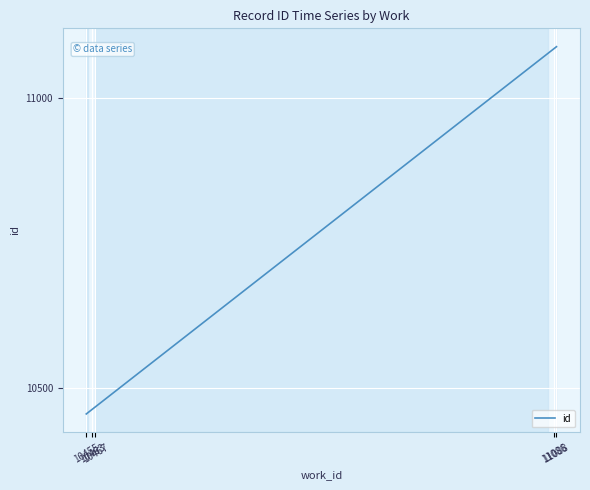

What is the difference between the maximum and minimum values?

634